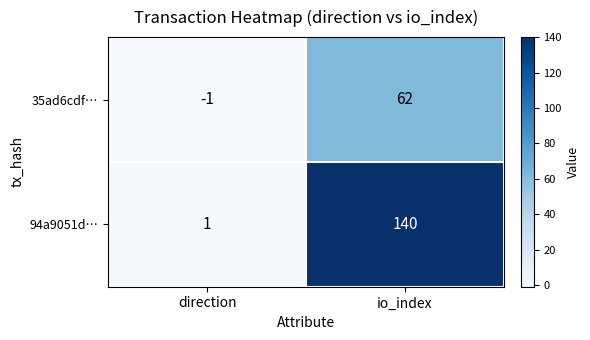

What is the difference between the maximum and minimum values in the 35ad6cdf… series?

63